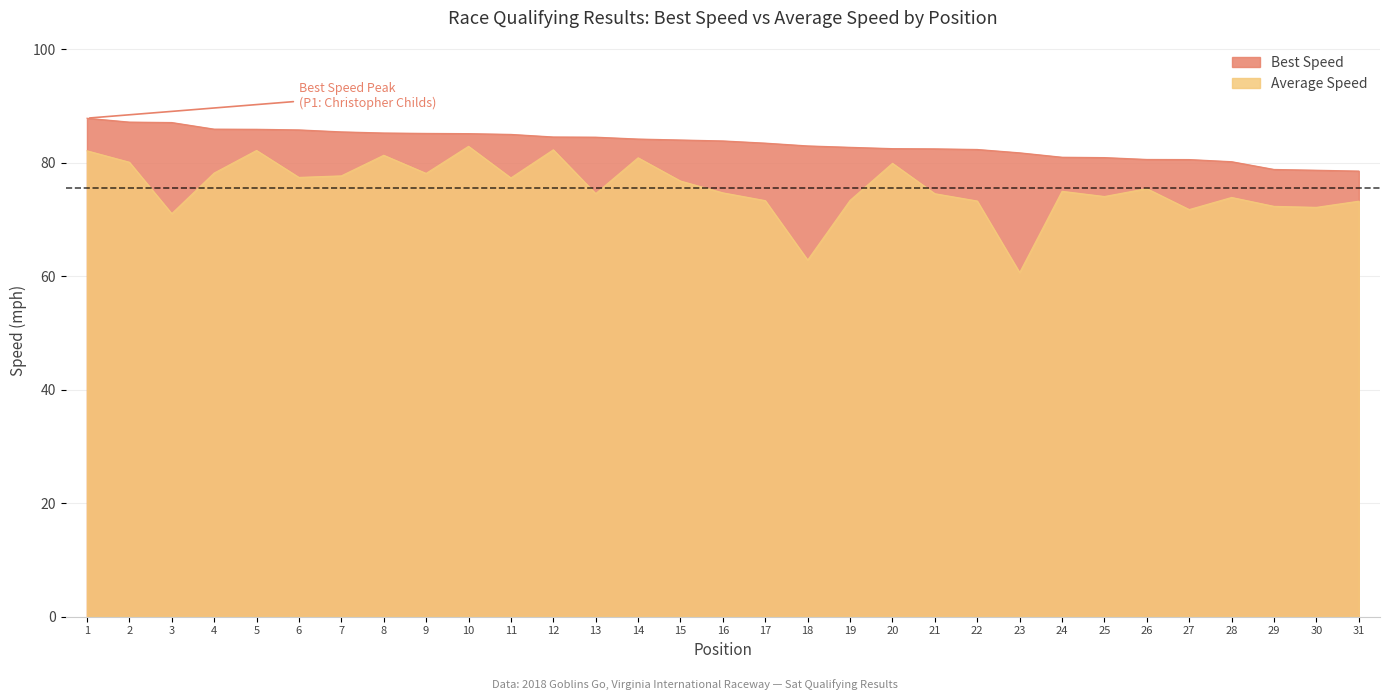

True or false: Average Speed and Best Speed cross at least once.

False